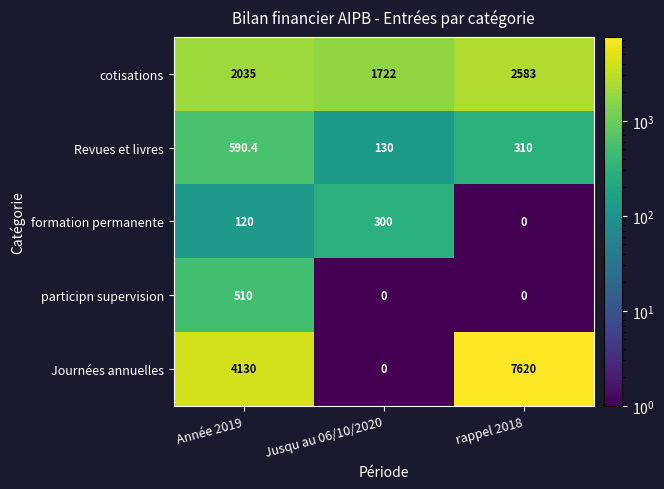

What is the difference between the formation permanente values at Jusqu au 06/10/2020 and rappel 2018?

300.0